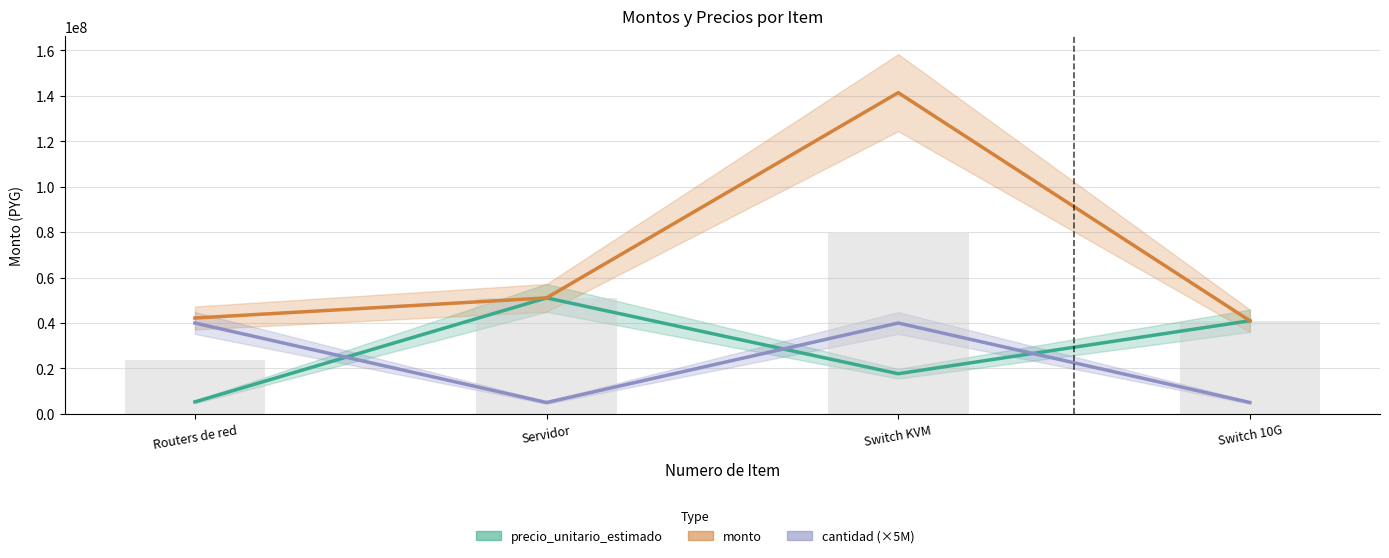

How many values in the cantidad (×5M) series are below 40000000?

2